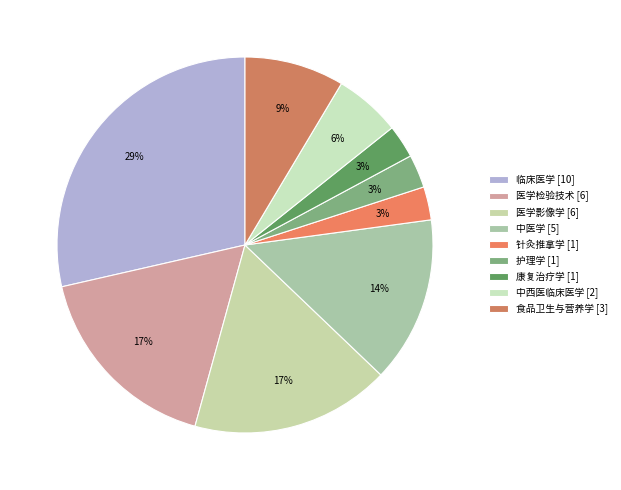

Count the number of slices in the pie.

9